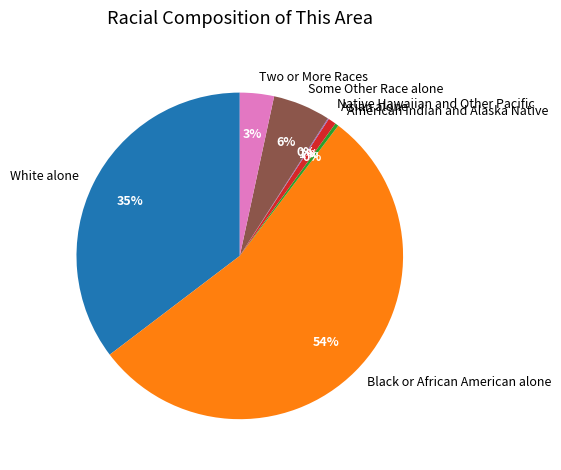

Between Asian alone and Black or African American alone, which is larger?

Black or African American alone